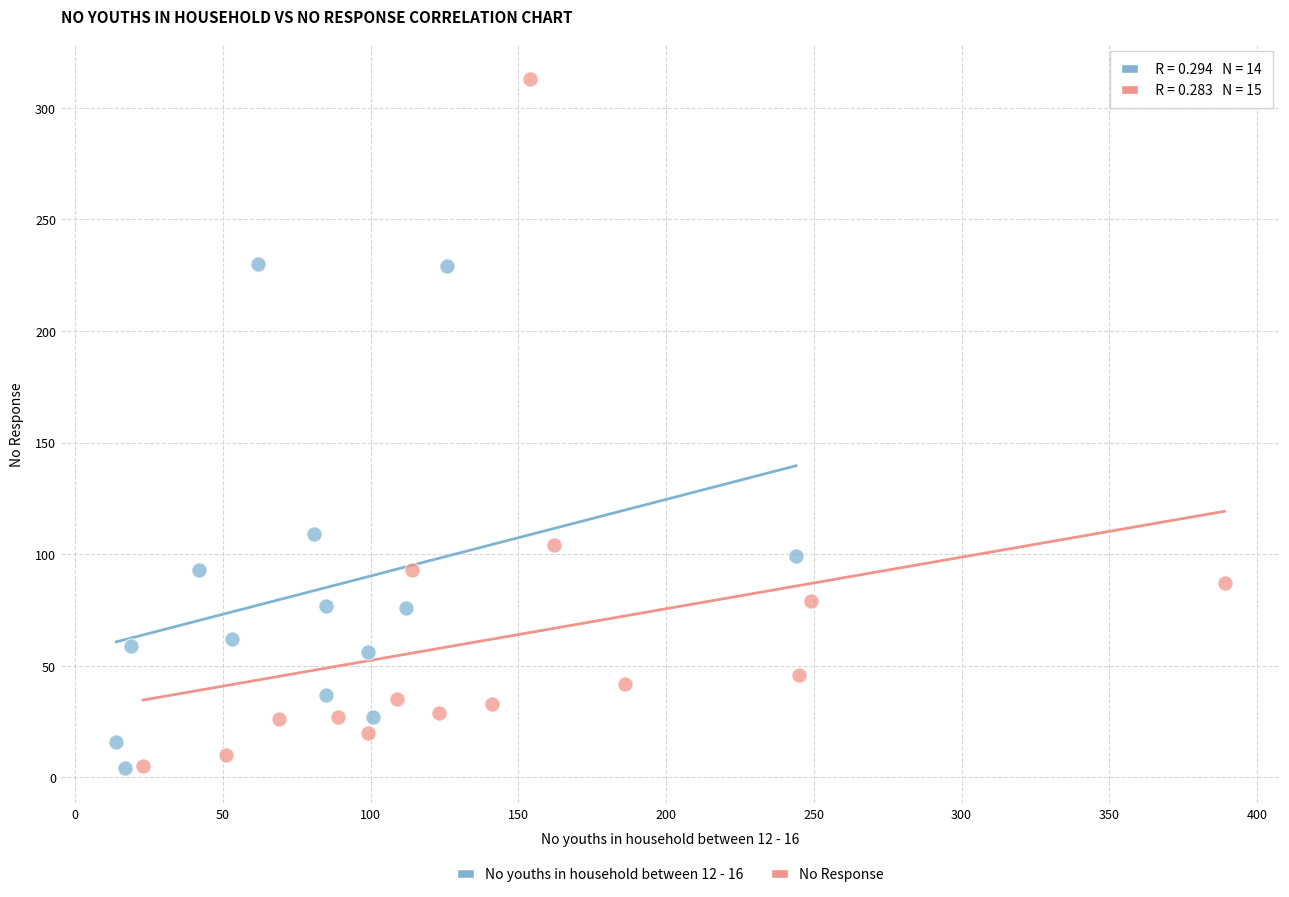

Which series has the widest spread of Y values?

No Response